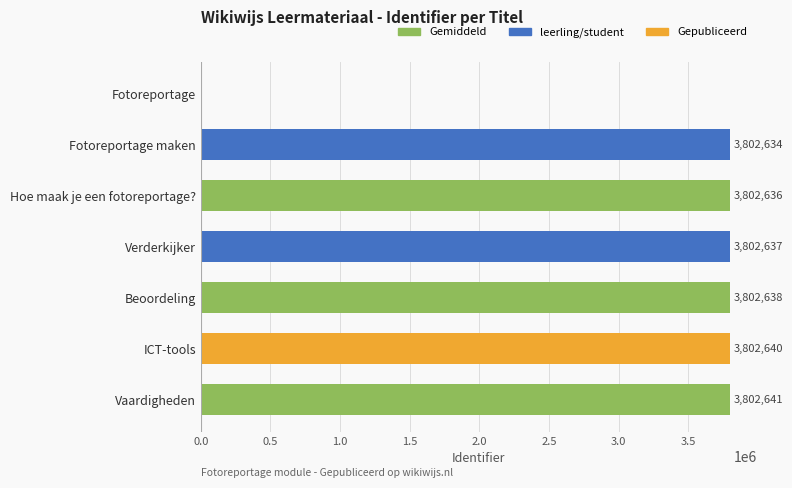

Count the number of categories in the chart.

7